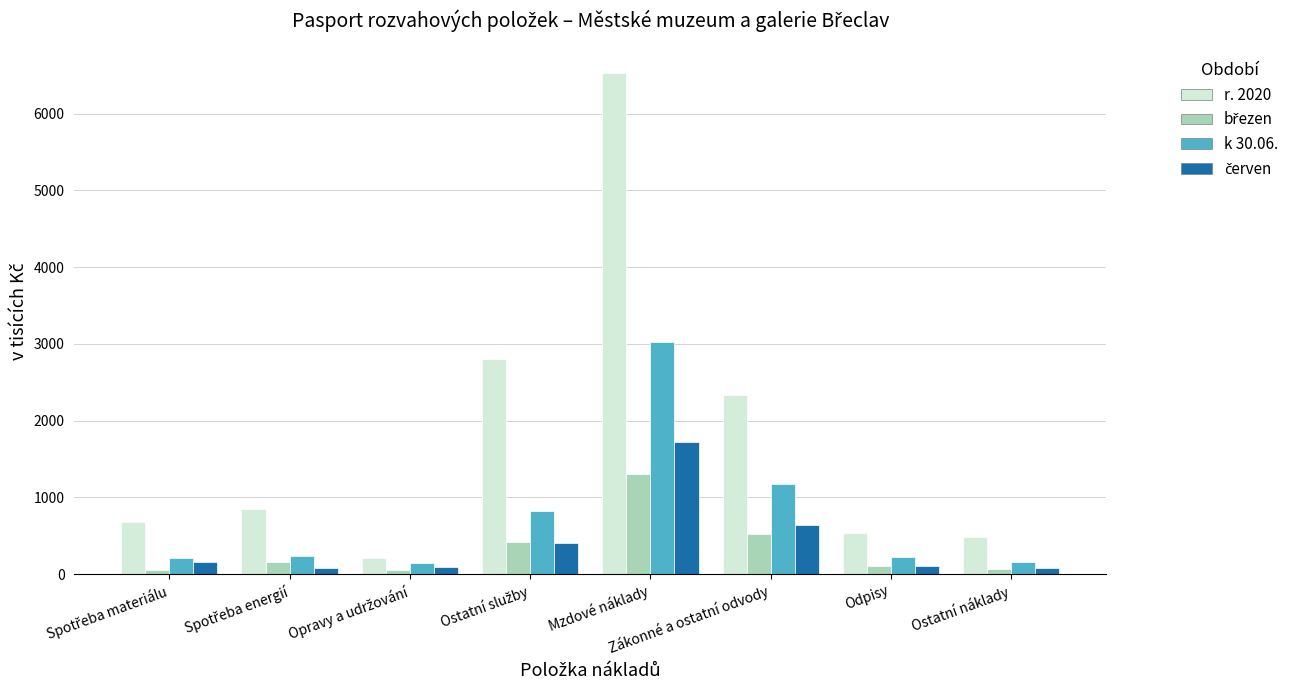

Which series has the widest spread of values?

r. 2020